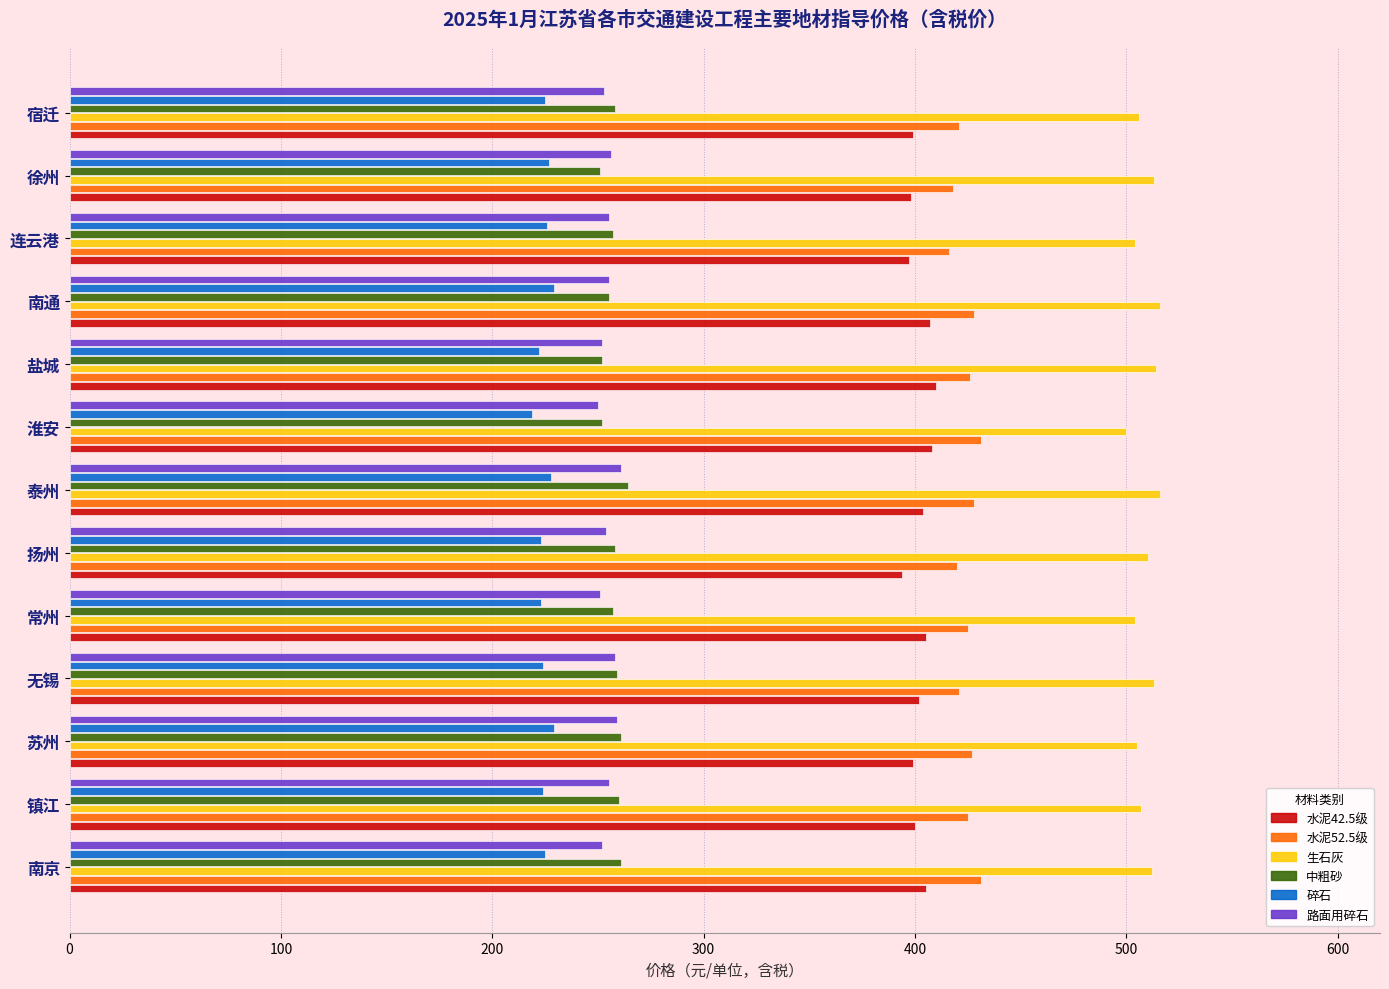

What is the spread (max minus min) of values at 南通?

287